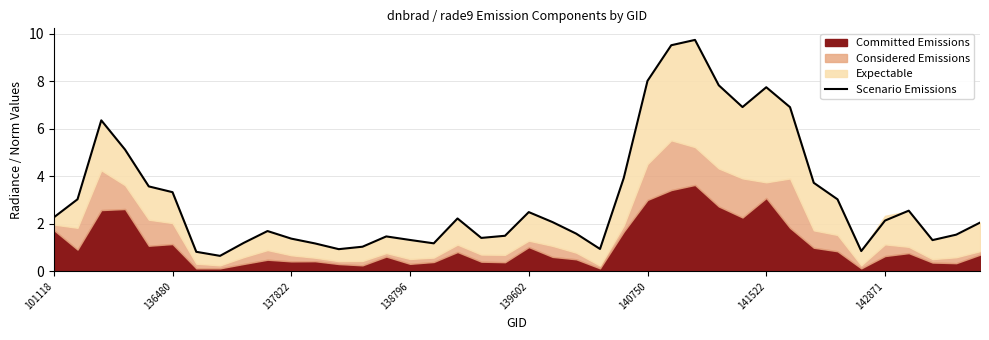

What is the average value?

3.2